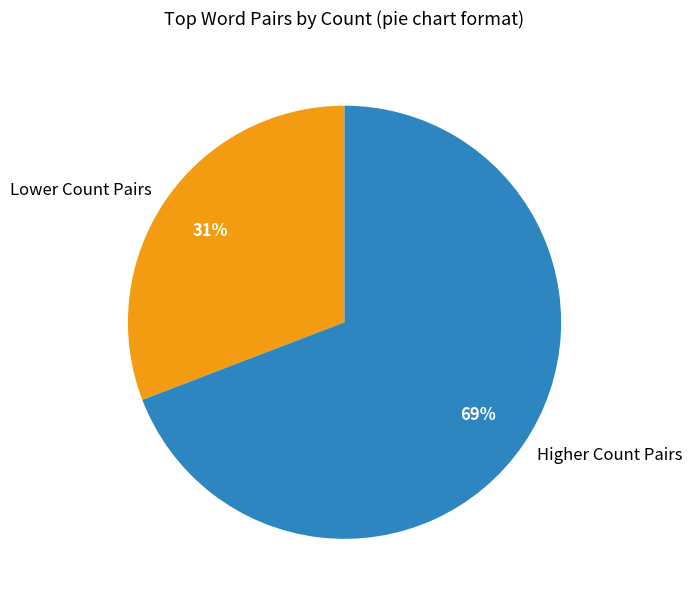

Is it true that Higher Count Pairs is 63% of the pie?

False